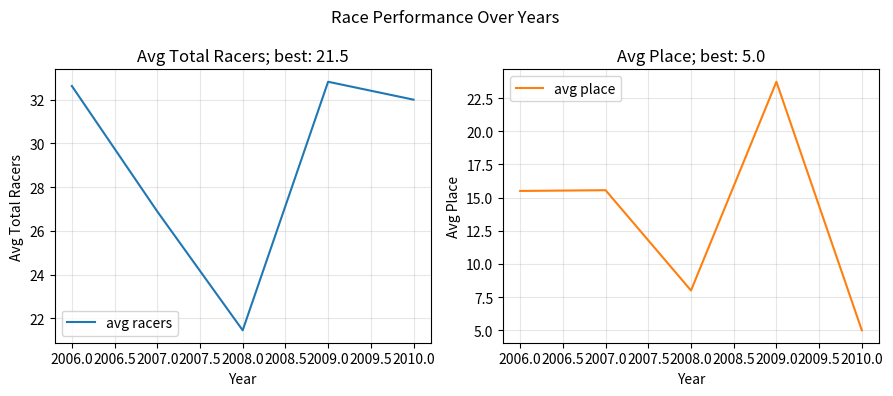

Is it true that avg racers equals 20.8 at 2010.0?

False